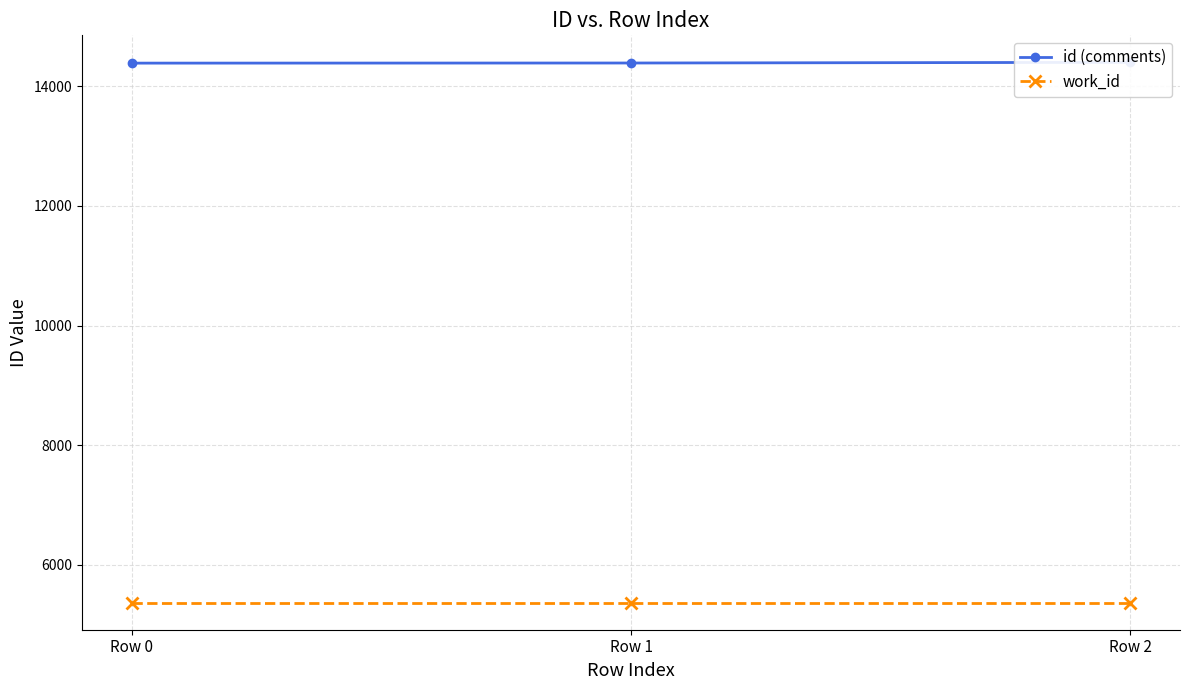

Which series has the widest spread of values?

id (comments)